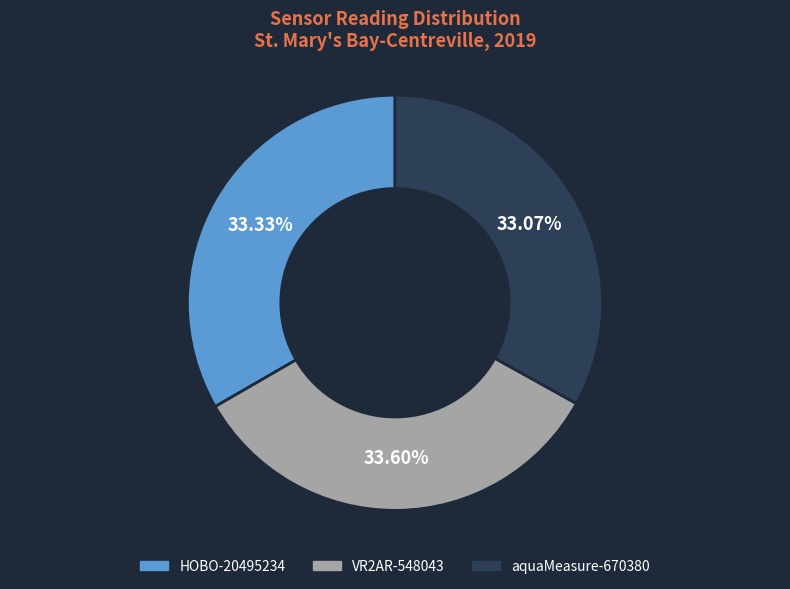

The VR2AR-548043 slice represents 43% of the pie. True or false?

False